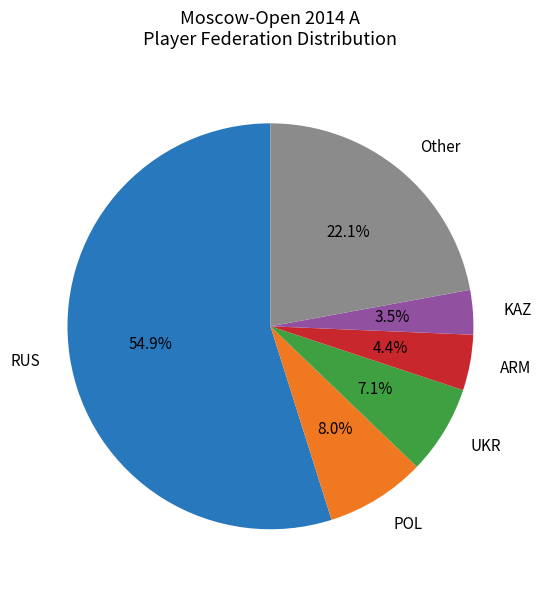

Is there any slice that represents more than half of the pie?

Yes